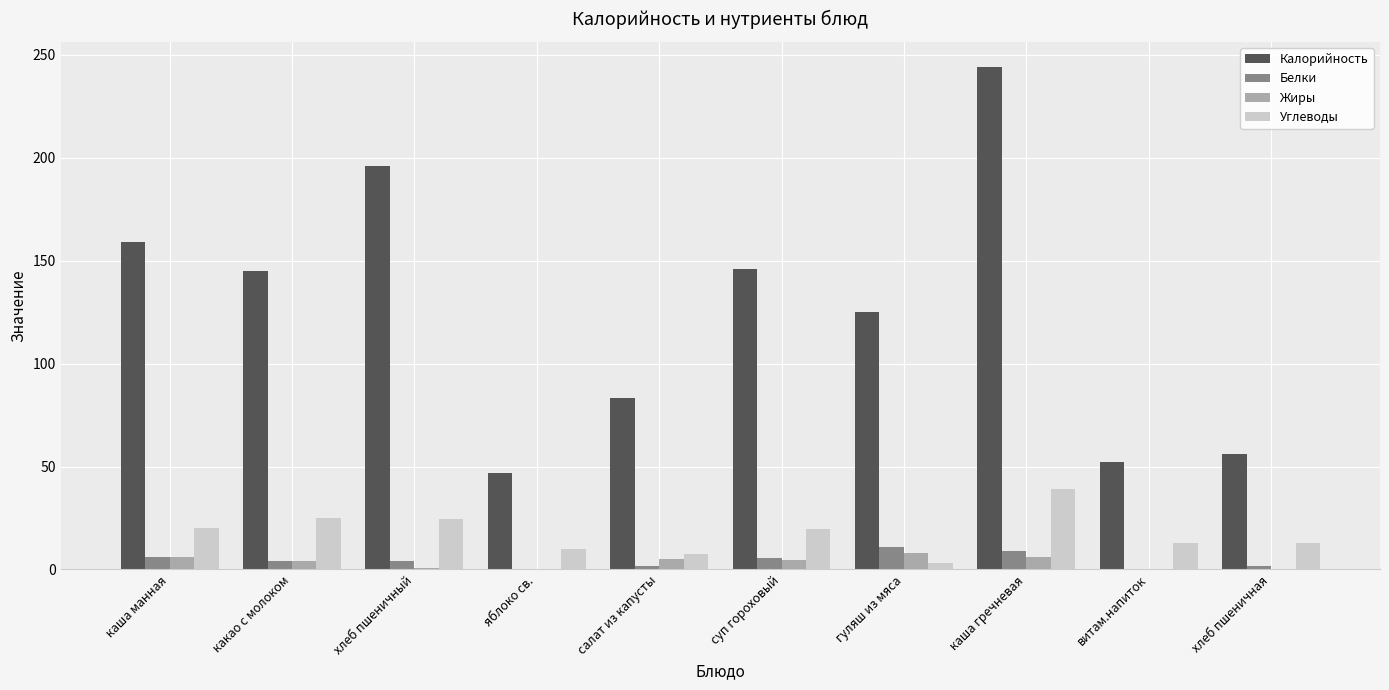

How many distinct data groups are displayed?

4